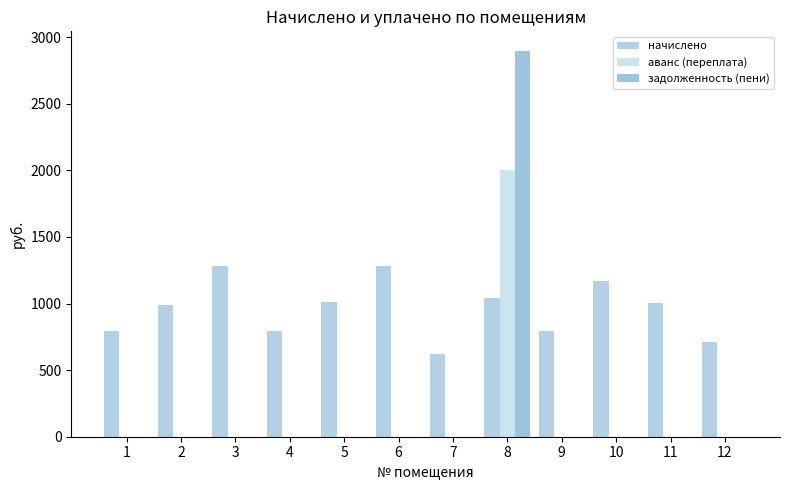

Does the chart contain stacked bars?

No